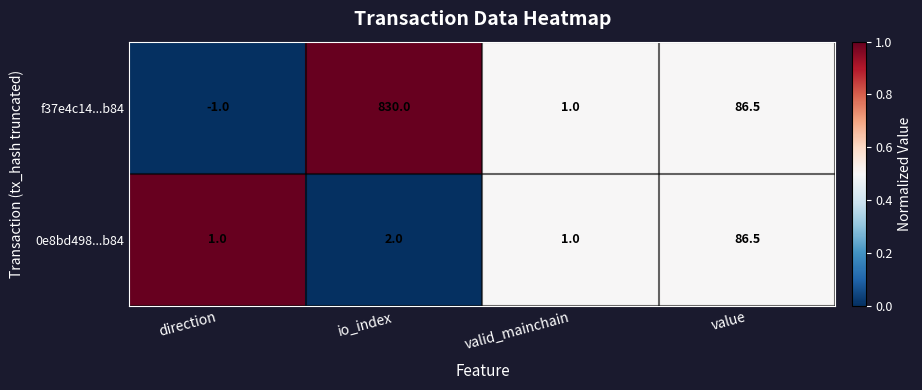

What is the approximate value of 0e8bd498...b84 at valid_mainchain?

1.0